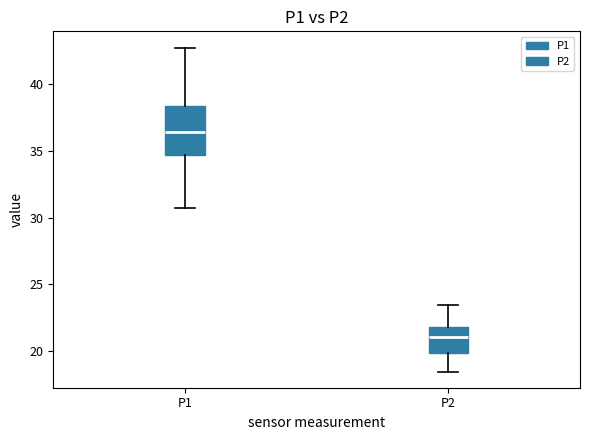

Reading left to right, read every box against the y-axis: the position of its median line, the range the box covers, and the ends of its whiskers. The values are not printed on the chart, so give them approximately, as read against the axis.

P1: median 36.5, box 34.5 to 38.5, whiskers 31.0 to 42.5
P2: median 21.0, box 20.0 to 22.0, whiskers 18.5 to 23.5